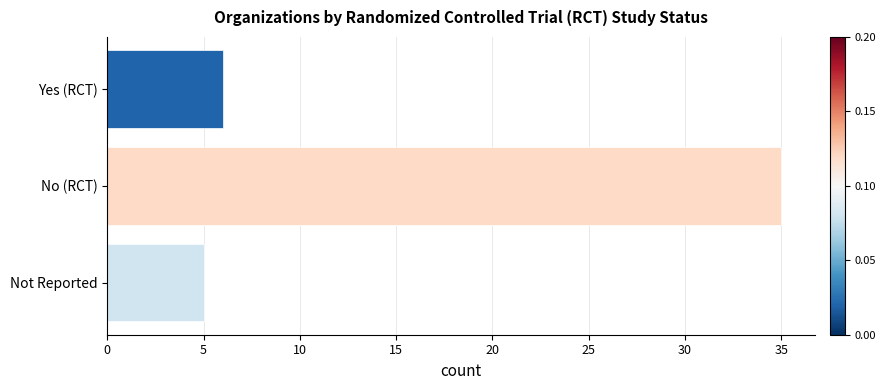

Reading bottom to top, extract all data points from this chart.

5	35	6